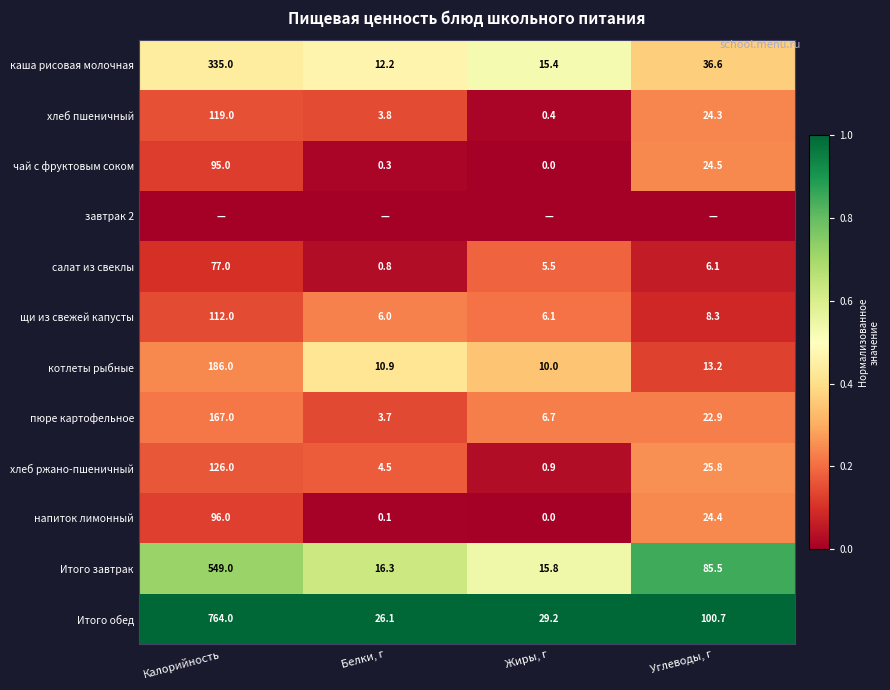

Is it true that чай с фруктовым соком equals 0.0 at Жиры, г?

True